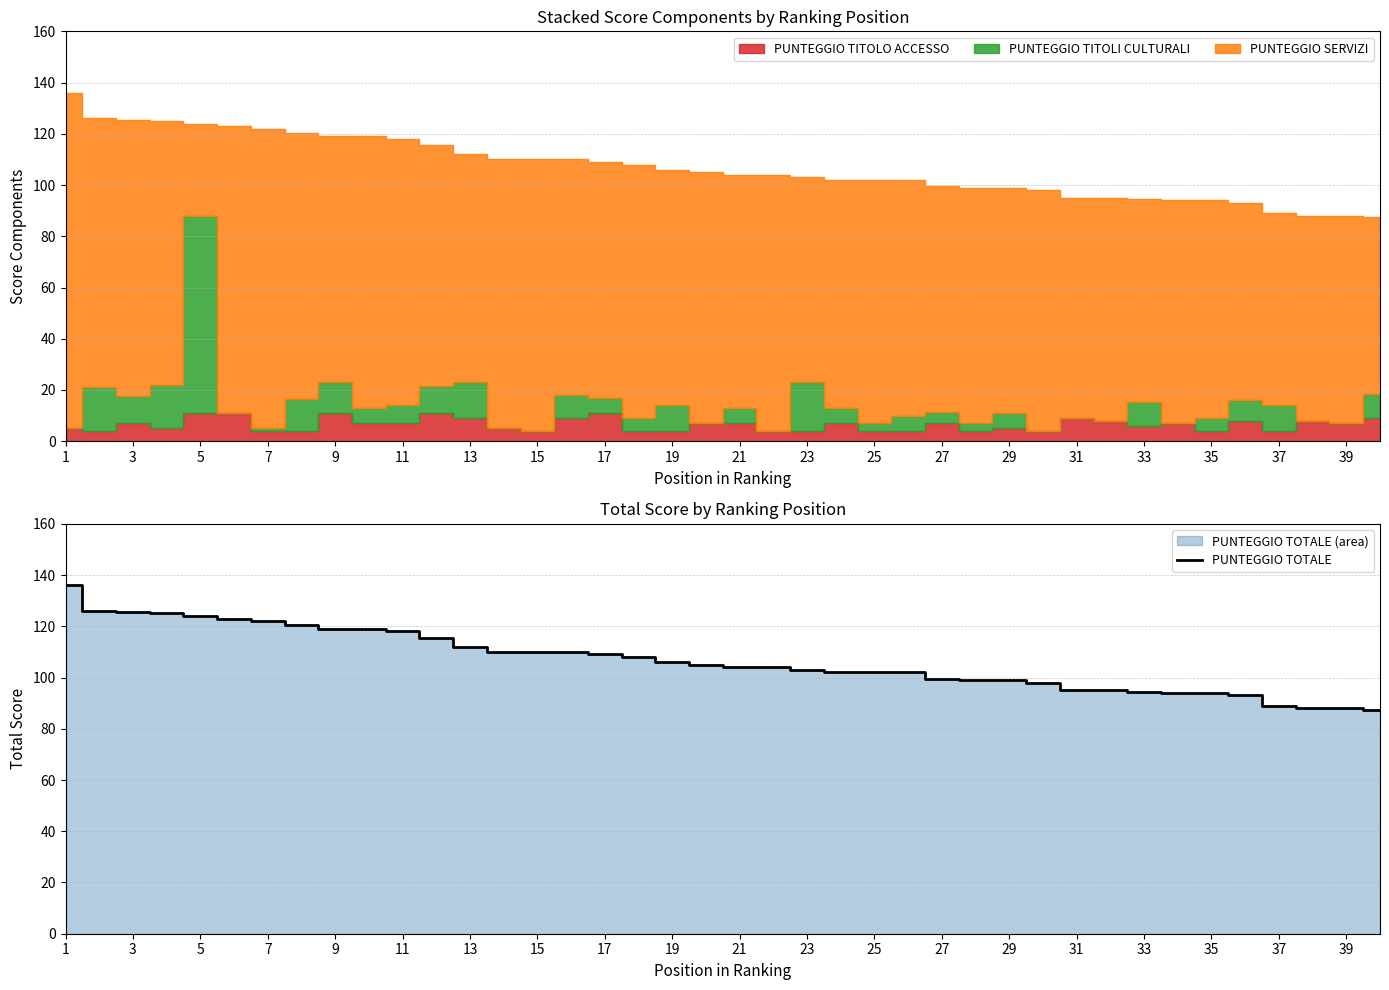

At which label does the data first exceed 105?

1